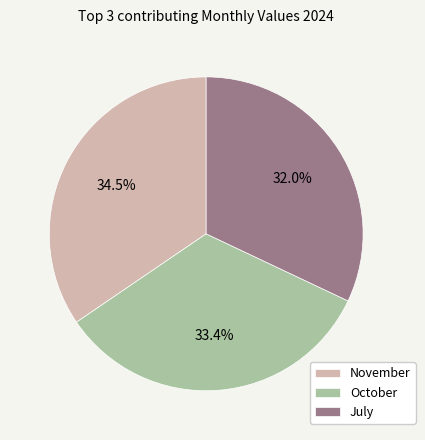

Which category has the smallest portion of the pie?

July